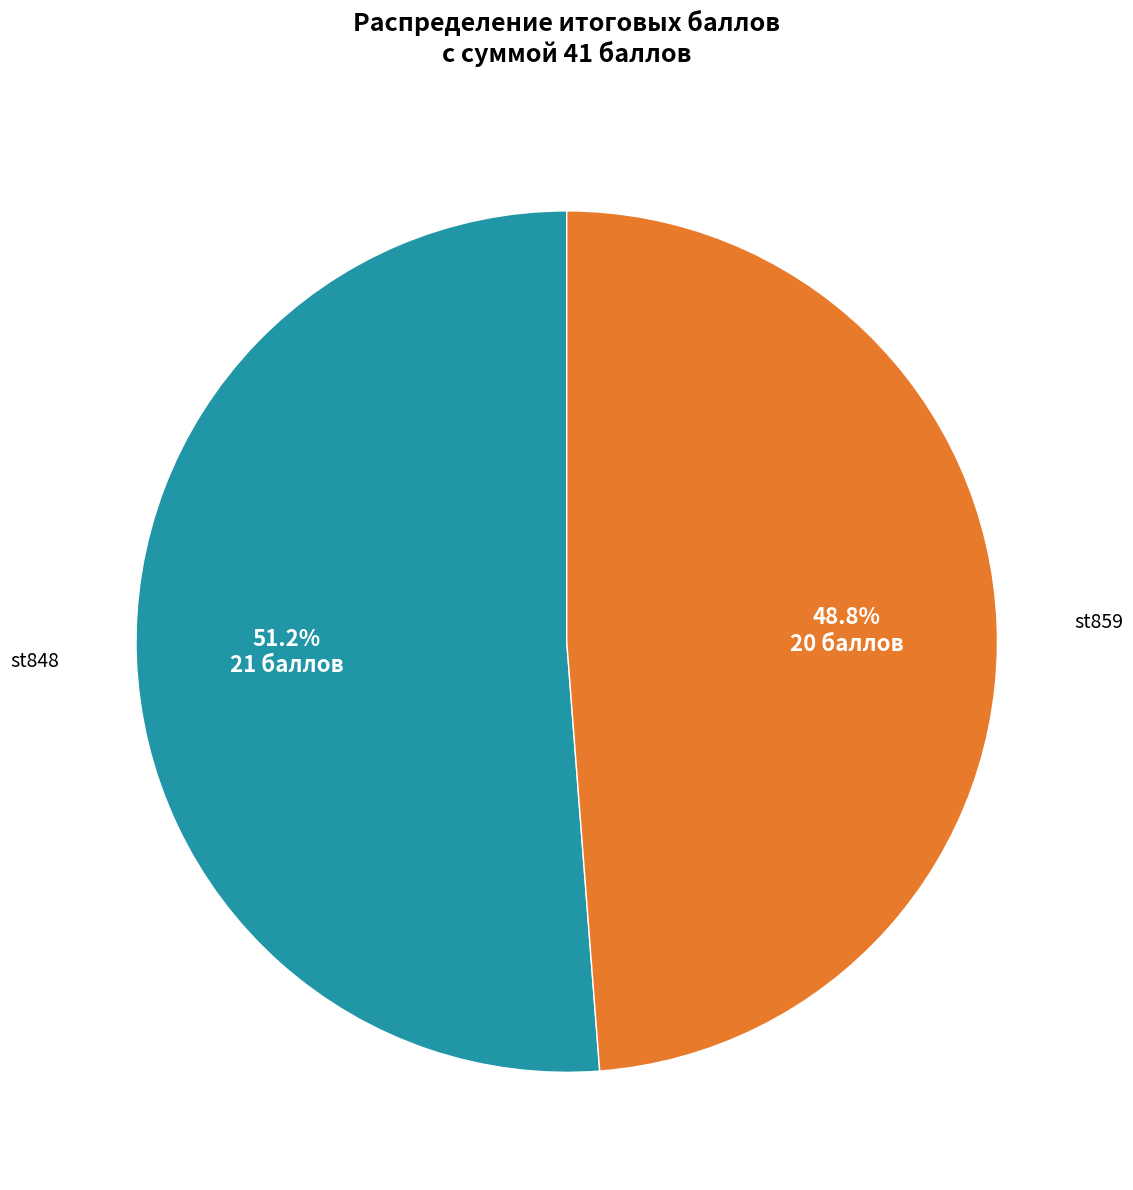

To the nearest percent, what is the difference between the largest and smallest slice percentages?

2%